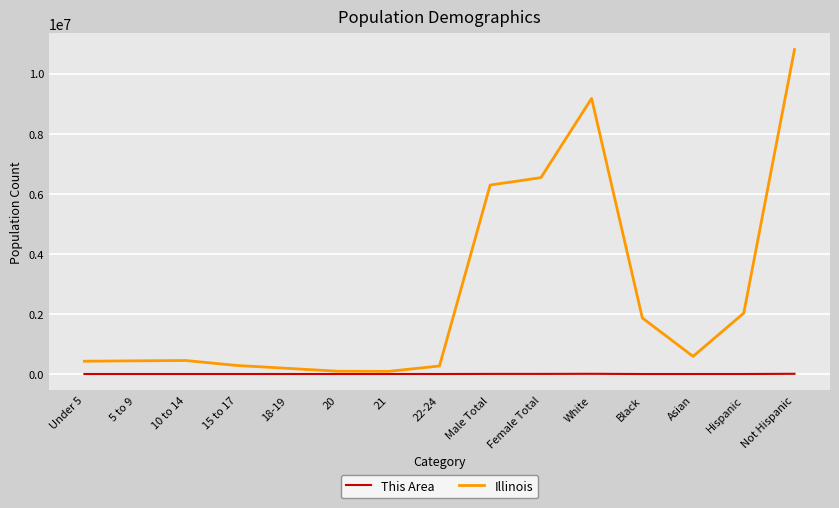

Rank the series by their average value, from highest to lowest.

Illinois, This Area